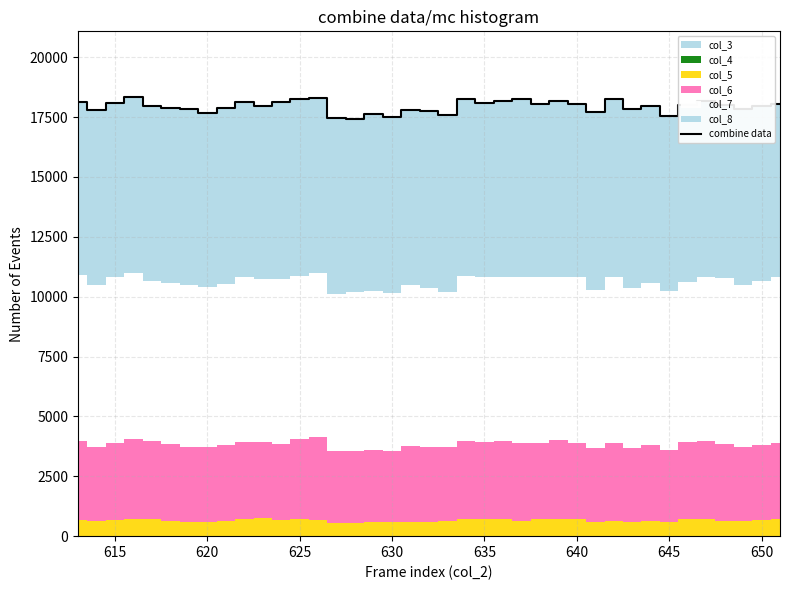

Reading left to right, extract all data points from this chart.

18127	17786	18073	18330	17947	17892	17830	17677	17867	18124	17967	18115	18247	18305	17467	17433	17621	17501	17812	17769	17581	18256	18075	18157	18256	18064	18168	18064	17692	18256	17843	17944	17558	18021	18157	18008	17846	17950	18064